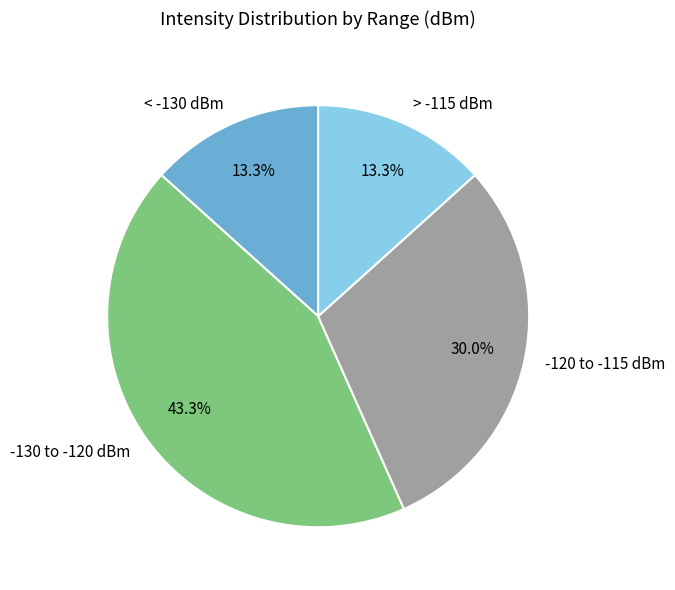

Between < -130 dBm and -120 to -115 dBm, which is larger?

-120 to -115 dBm